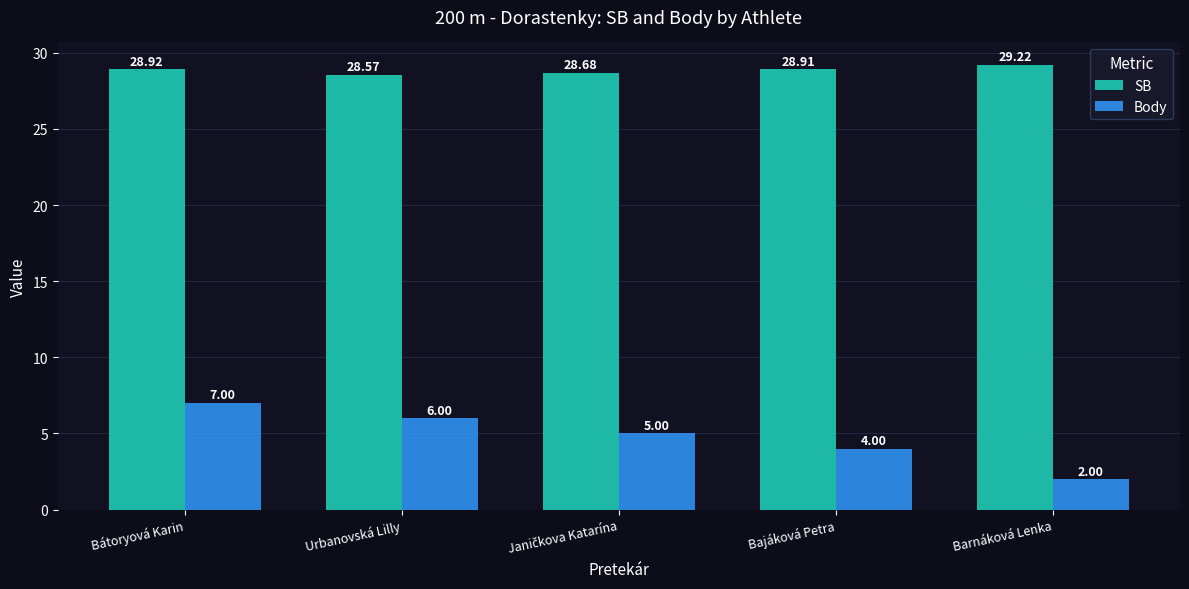

Where is SB nearest to the value 28?

Urbanovská Lilly